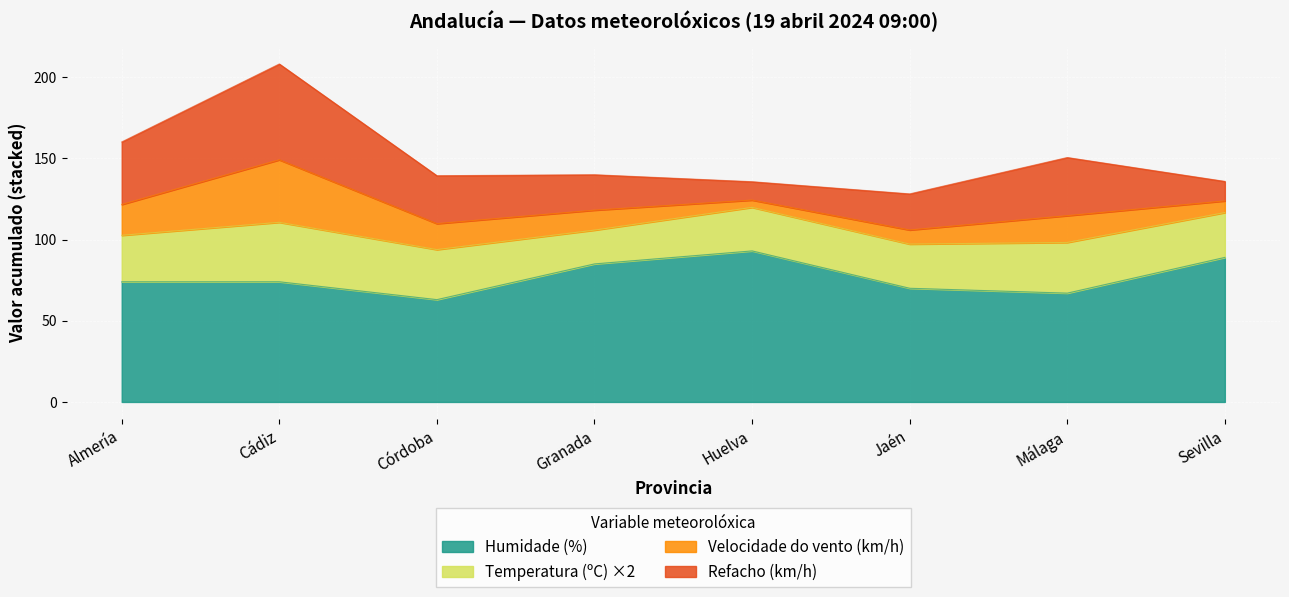

How many data points does each series have?

8